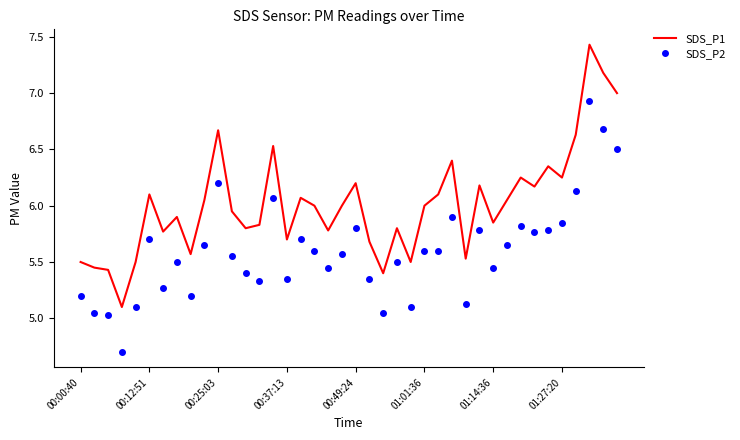

True or false: SDS_P2 and SDS_P1 intersect in this chart.

False